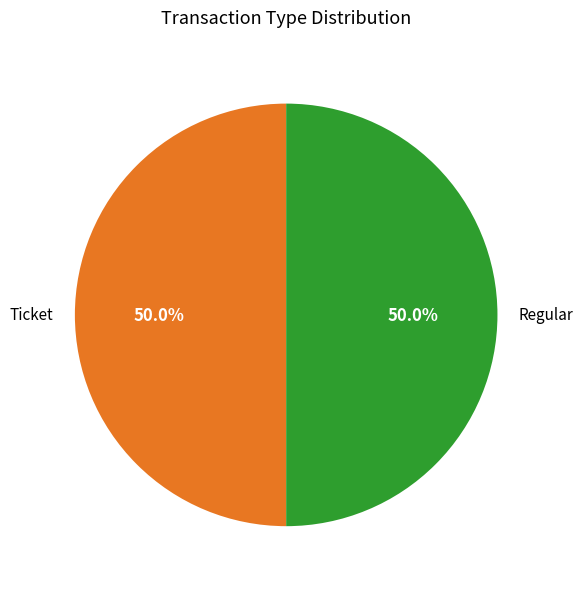

What is the ratio of the value at Regular to the value at Ticket?

1.0